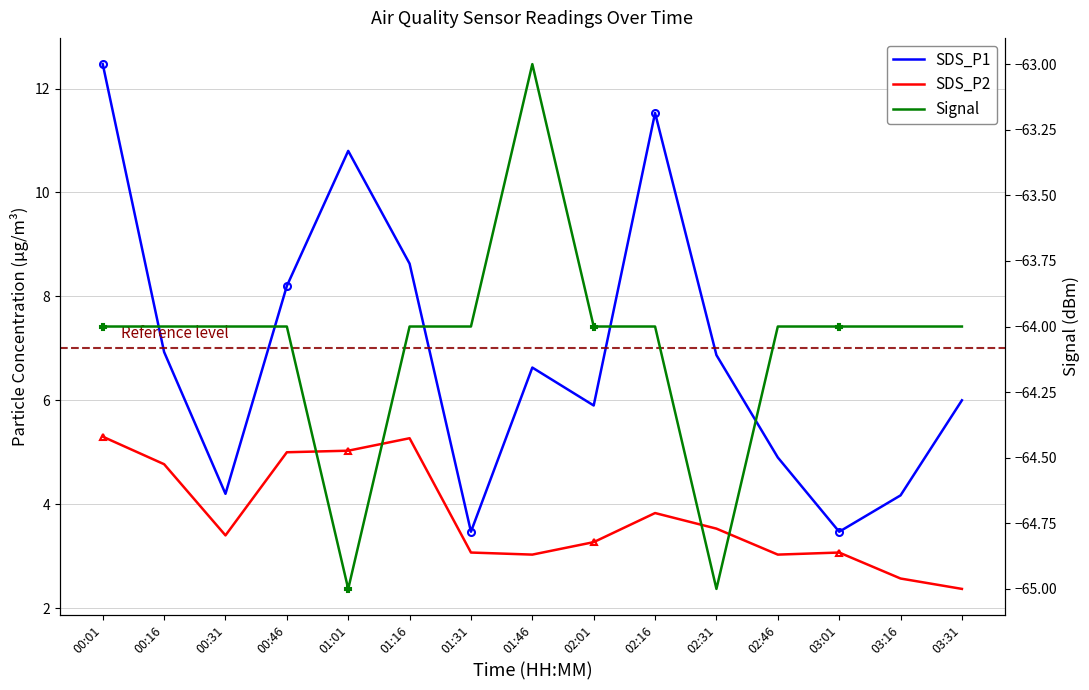

Which series has the largest range (max minus min)?

SDS_P1